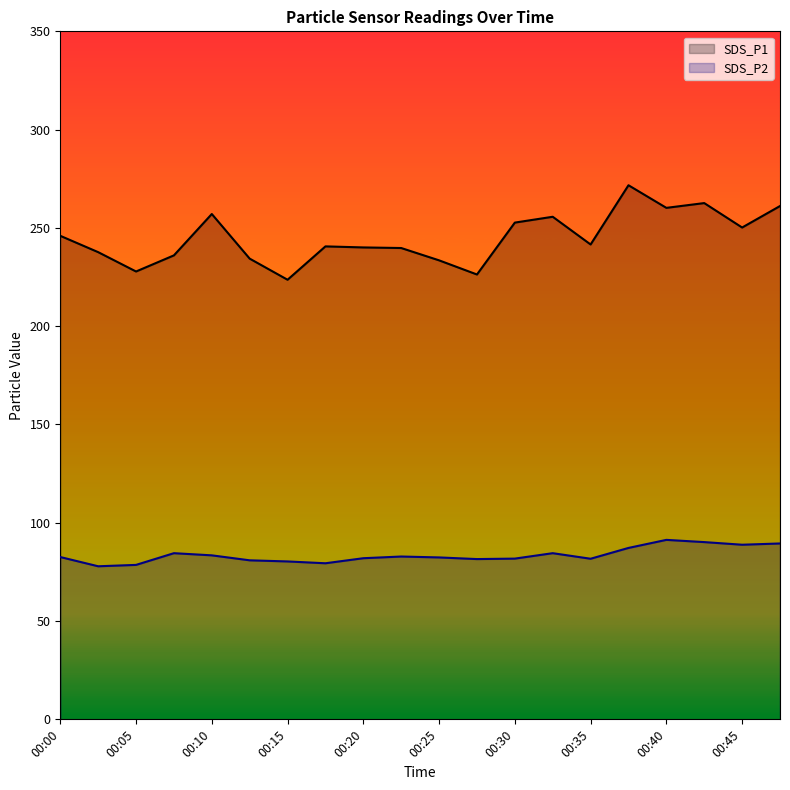

What is the sum of the SDS_P1 values at 00:20 and 00:03?

477.7